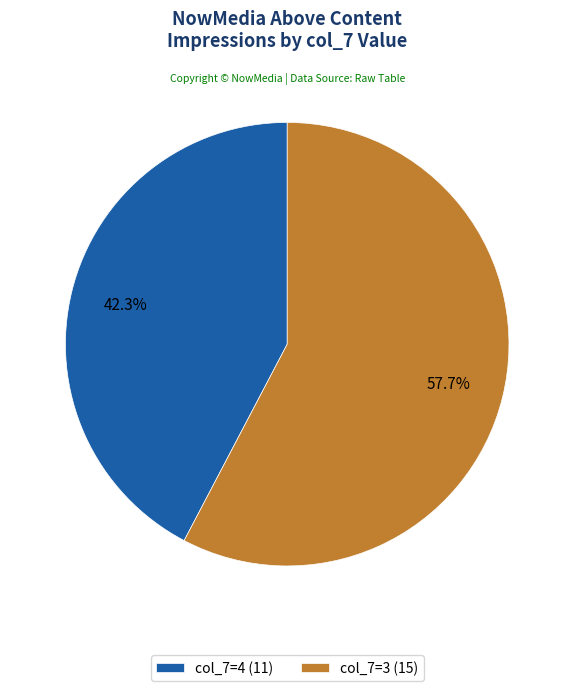

Is there a majority slice in this chart?

Yes